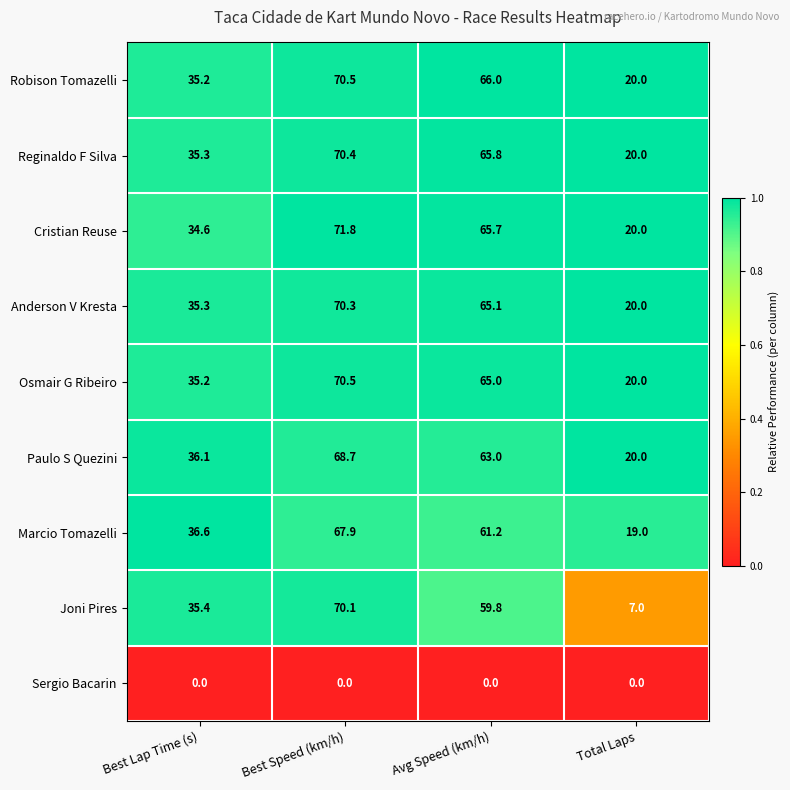

Which category has the highest value across all series?

Best Speed (km/h)